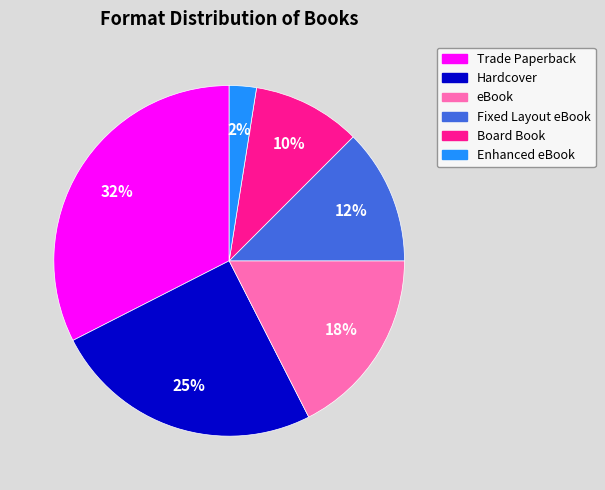

To the nearest percent, what percentage of the pie is Hardcover?

25%